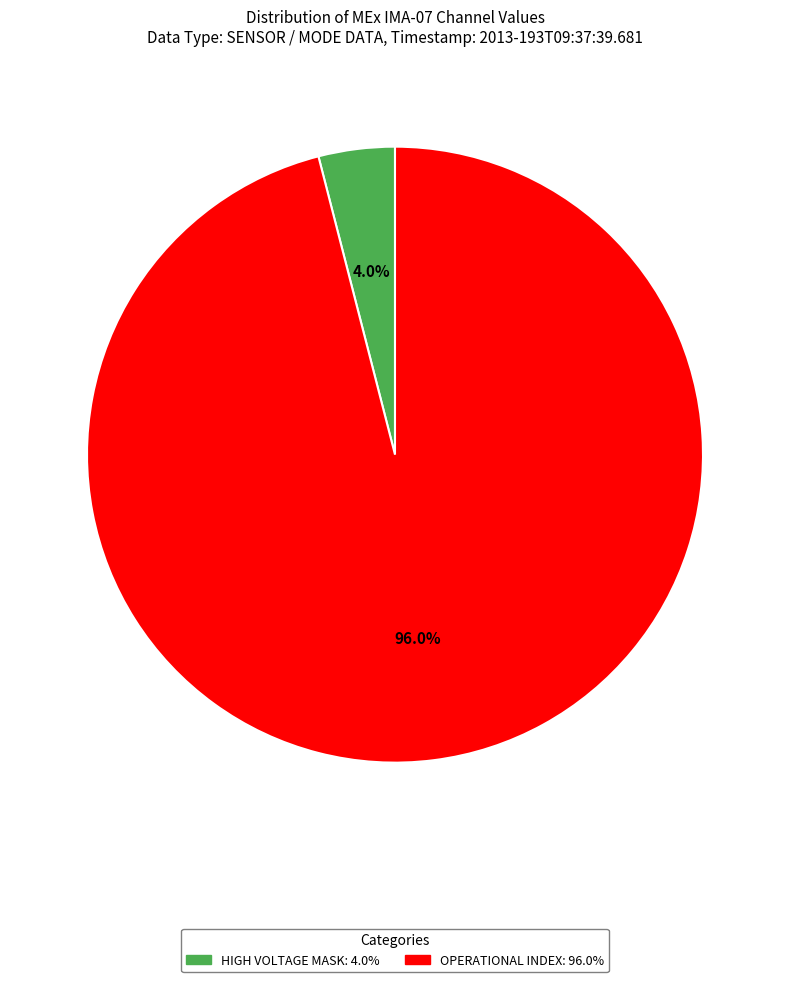

Is there a majority slice in this chart?

Yes